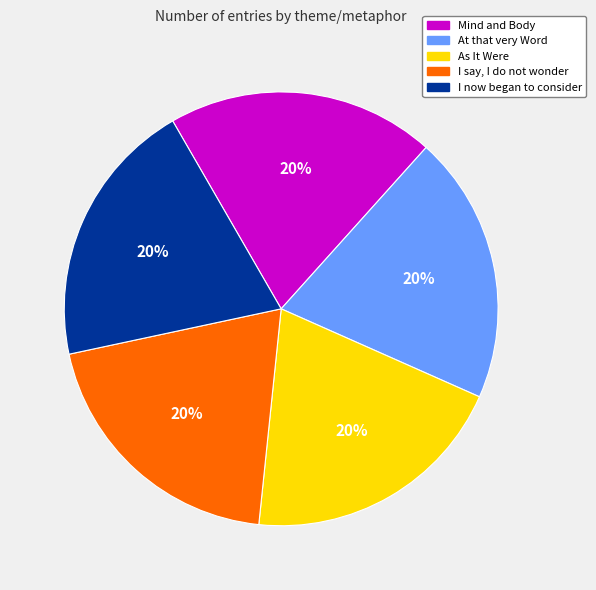

The As It Were slice represents 29% of the pie. True or false?

False